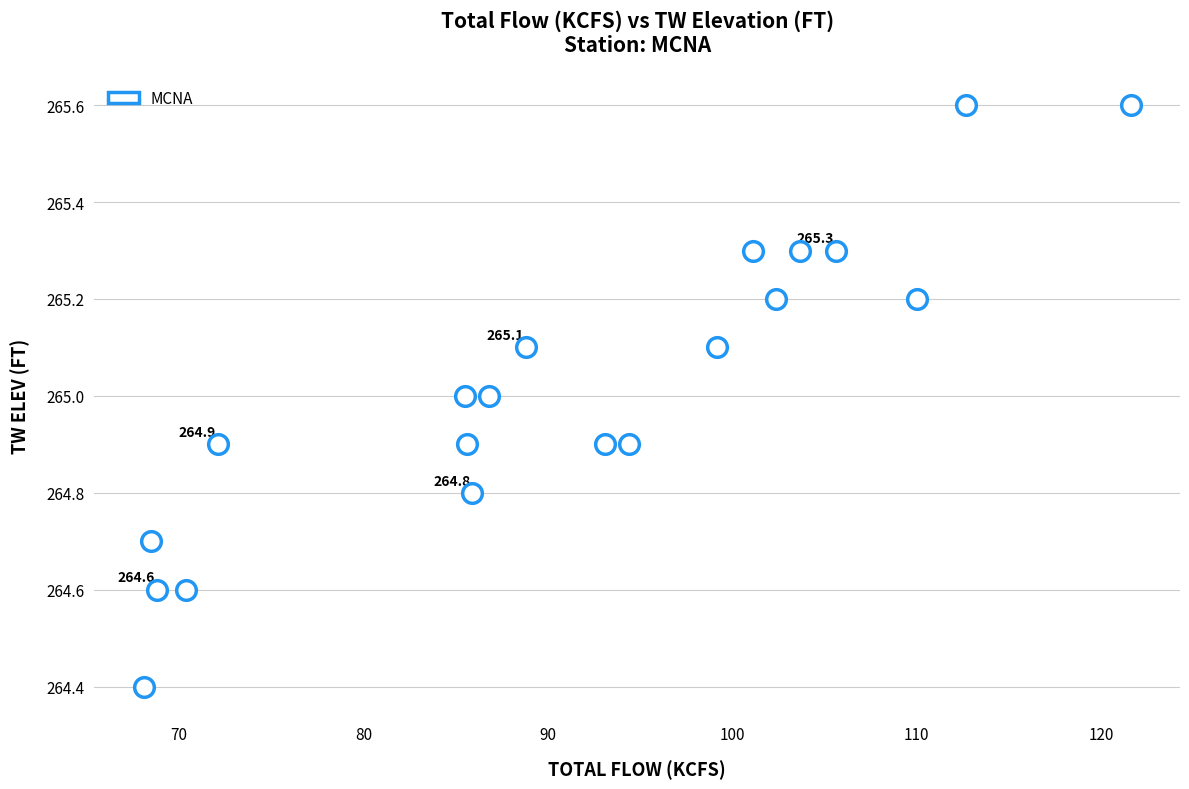

What is the range of Y values (max minus min)?

1.2